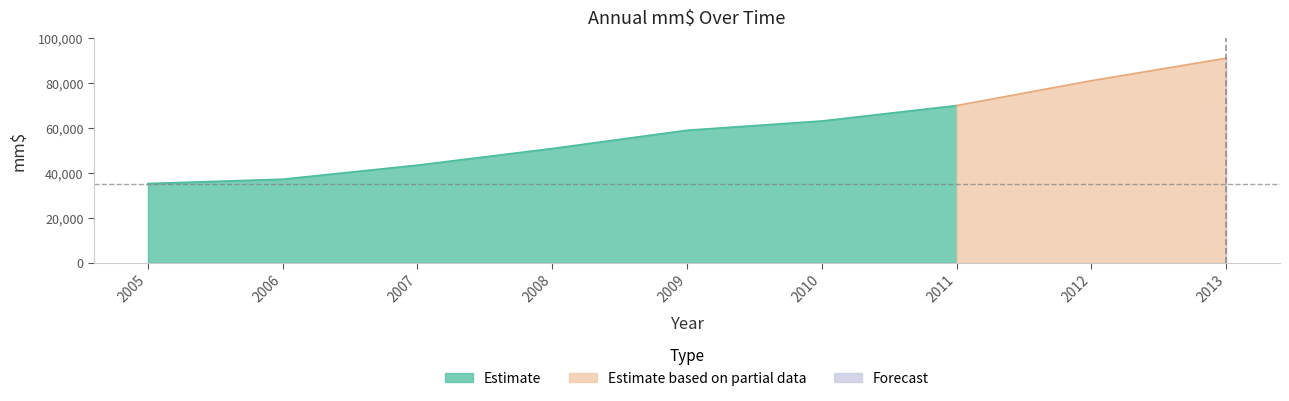

What is the change in value from 2007 to 2011?

+26532